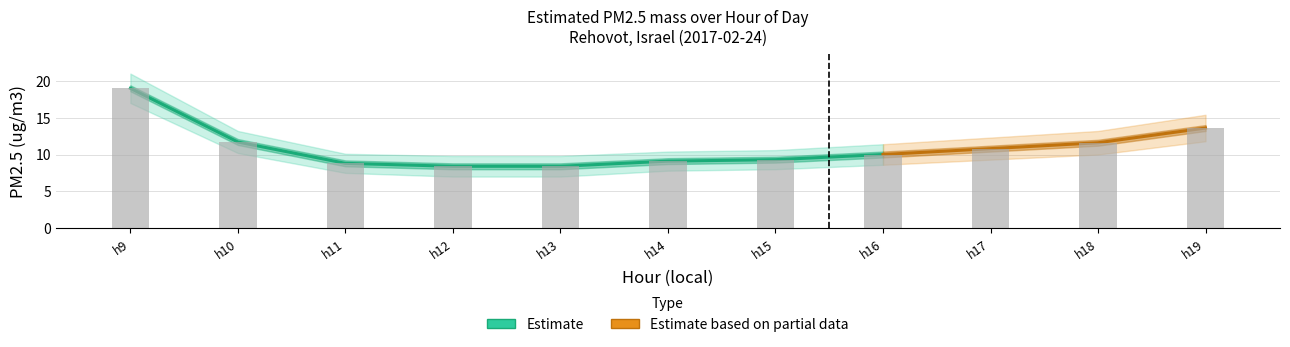

Are the bars horizontal?

No